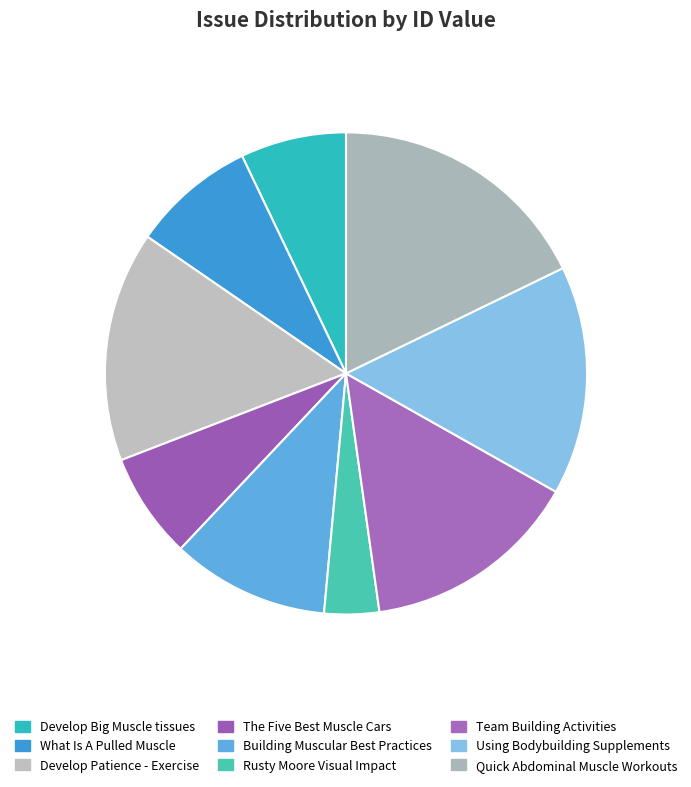

What percentage is the The Five Best Muscle Cars slice, to the nearest percent?

7%